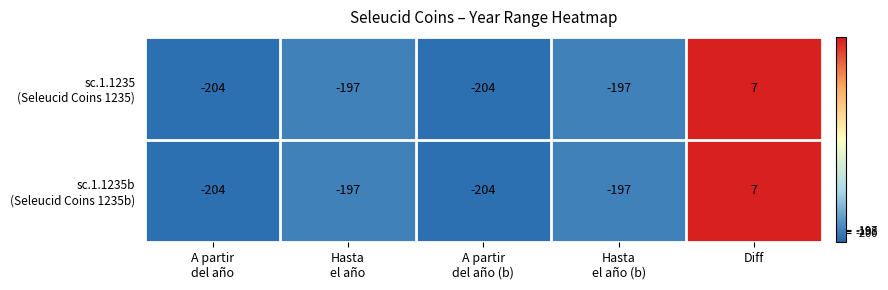

What is the minimum value shown in the chart?

-204